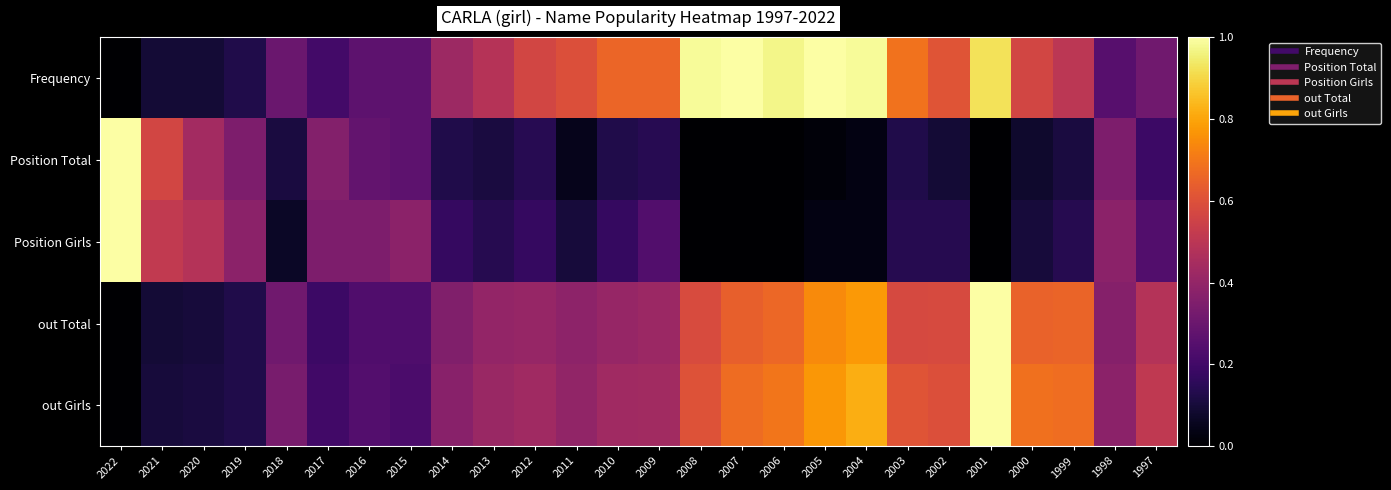

Reading left to right, transcribe all the data shown in this chart.

Frequency: 2022=0.0	2021=0.1	2020=0.1	2019=0.1	2018=0.3	2017=0.2	2016=0.3	2015=0.3	2014=0.4	2013=0.5	2012=0.6	2011=0.6	2010=0.7	2009=0.7	2008=1.0	2007=1.0	2006=1.0	2005=1.0	2004=1.0	2003=0.7	2002=0.6	2001=0.9	2000=0.6	1999=0.5	1998=0.2	1997=0.3
Position Total: 2022=1.0	2021=0.6	2020=0.4	2019=0.3	2018=0.1	2017=0.4	2016=0.3	2015=0.3	2014=0.1	2013=0.1	2012=0.1	2011=0.0	2010=0.1	2009=0.1	2008=0.0	2007=0.0	2006=0.0	2005=0.0	2004=0.0	2003=0.1	2002=0.1	2001=0.0	2000=0.1	1999=0.1	1998=0.3	1997=0.2
Position Girls: 2022=1.0	2021=0.5	2020=0.5	2019=0.4	2018=0.1	2017=0.3	2016=0.3	2015=0.4	2014=0.2	2013=0.1	2012=0.2	2011=0.1	2010=0.2	2009=0.2	2008=0.0	2007=0.0	2006=0.0	2005=0.0	2004=0.0	2003=0.1	2002=0.1	2001=0.0	2000=0.1	1999=0.1	1998=0.4	1997=0.2
out Total: 2022=0.0	2021=0.1	2020=0.1	2019=0.1	2018=0.3	2017=0.2	2016=0.2	2015=0.2	2014=0.4	2013=0.4	2012=0.4	2011=0.4	2010=0.4	2009=0.4	2008=0.6	2007=0.6	2006=0.7	2005=0.7	2004=0.8	2003=0.6	2002=0.6	2001=1.0	2000=0.7	1999=0.7	1998=0.4	1997=0.5
out Girls: 2022=0.0	2021=0.1	2020=0.1	2019=0.1	2018=0.3	2017=0.2	2016=0.2	2015=0.2	2014=0.4	2013=0.4	2012=0.4	2011=0.4	2010=0.4	2009=0.4	2008=0.6	2007=0.7	2006=0.7	2005=0.8	2004=0.8	2003=0.6	2002=0.6	2001=1.0	2000=0.7	1999=0.7	1998=0.4	1997=0.5